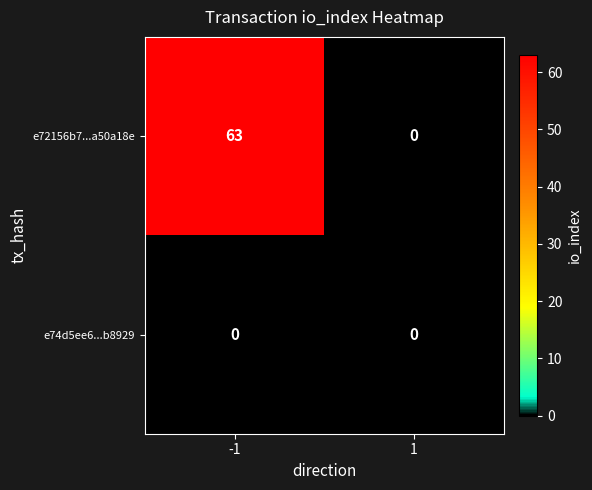

Reading left to right, what are all the values shown in this chart?

e72156b7...a50a18e: -1=63	1=0
e74d5ee6...b8929: -1=0	1=0